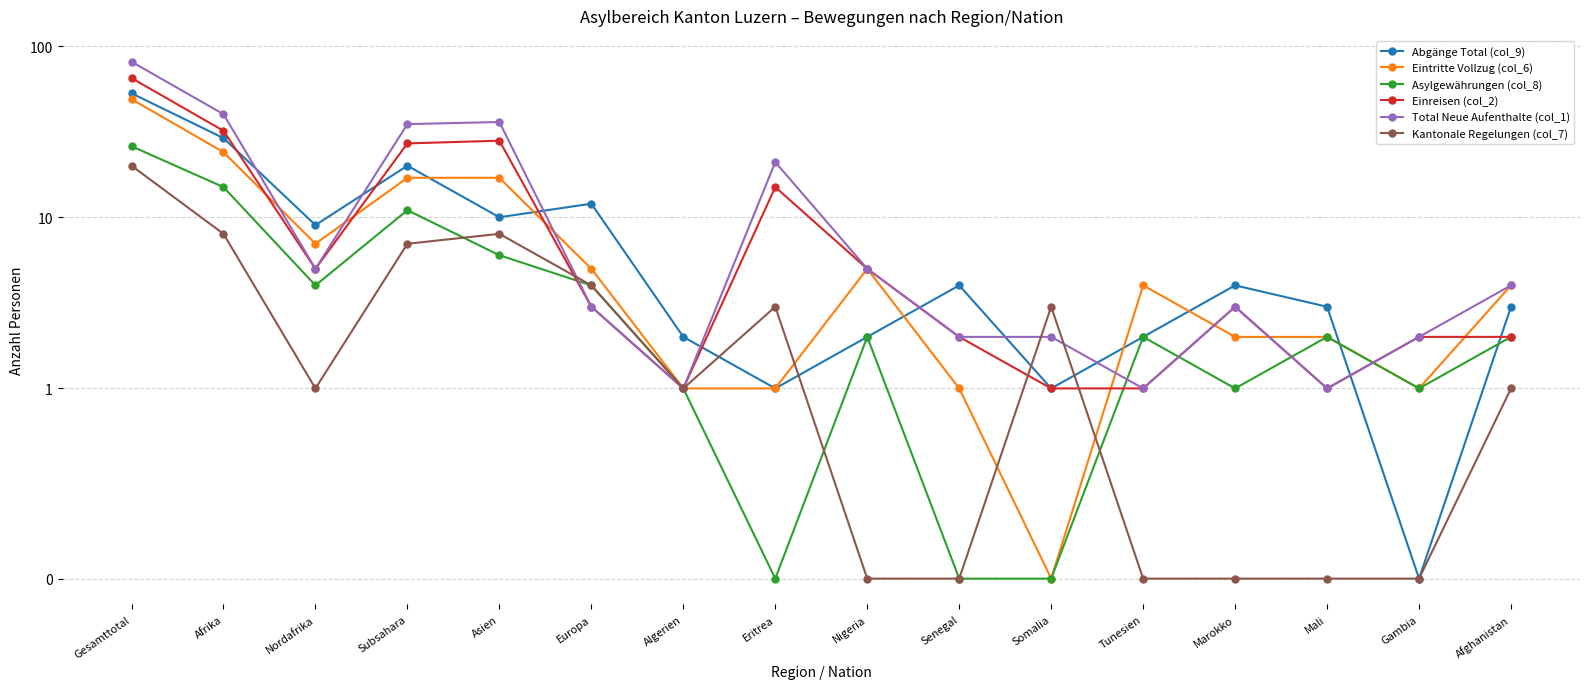

Between Senegal and Somalia, which series saw the biggest shift?

Abgänge Total (col_9)